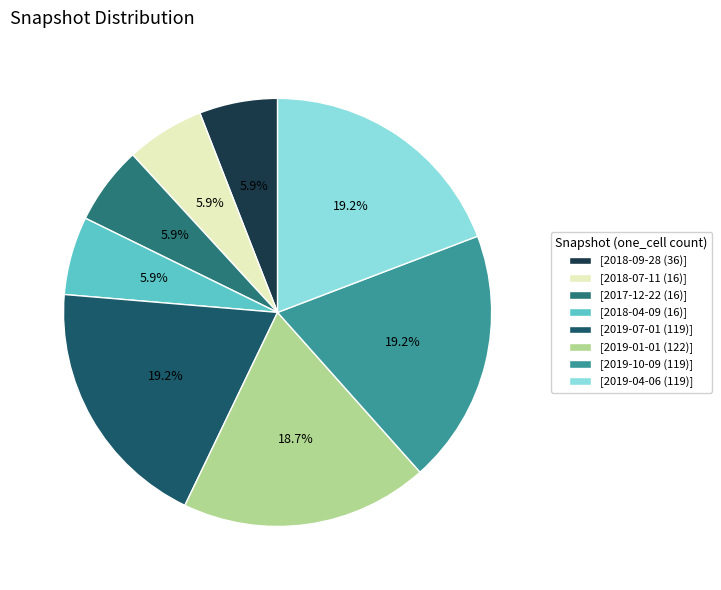

How many slices are in this pie chart?

8